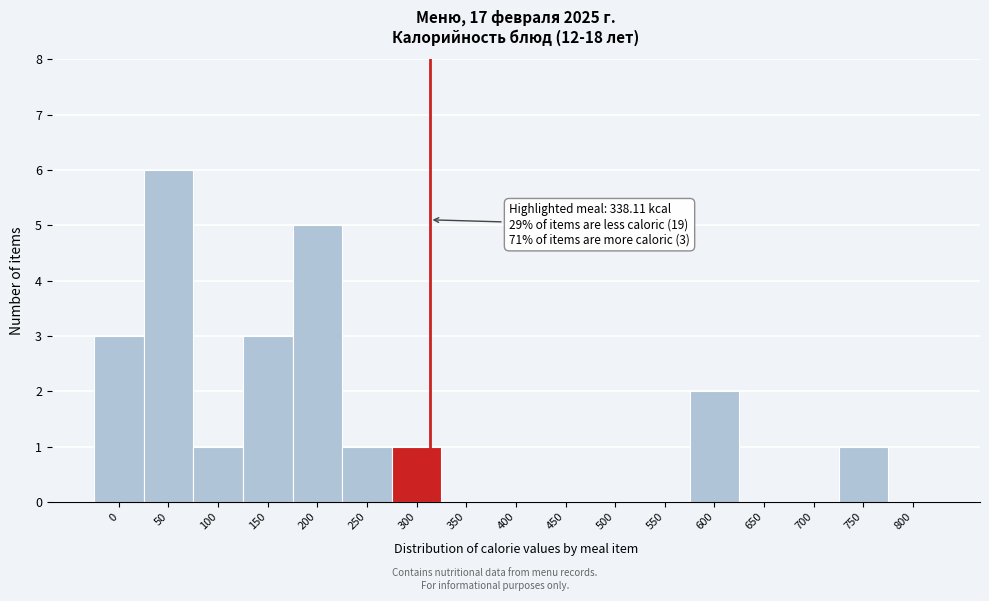

Reading left to right, list all the values displayed in this chart.

0=3	50=6	100=1	150=3	200=5	250=1	300=1	350=0	400=0	450=0	500=0	550=0	600=2	650=0	700=0	750=1	800=0